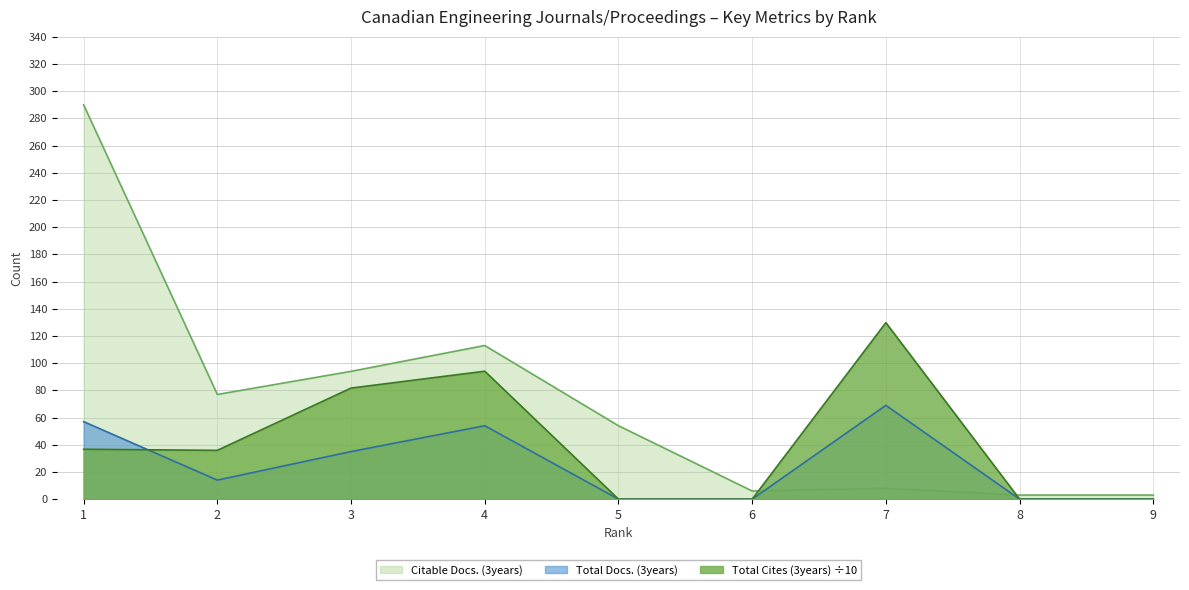

Which label corresponds to the smallest value in the chart?

5